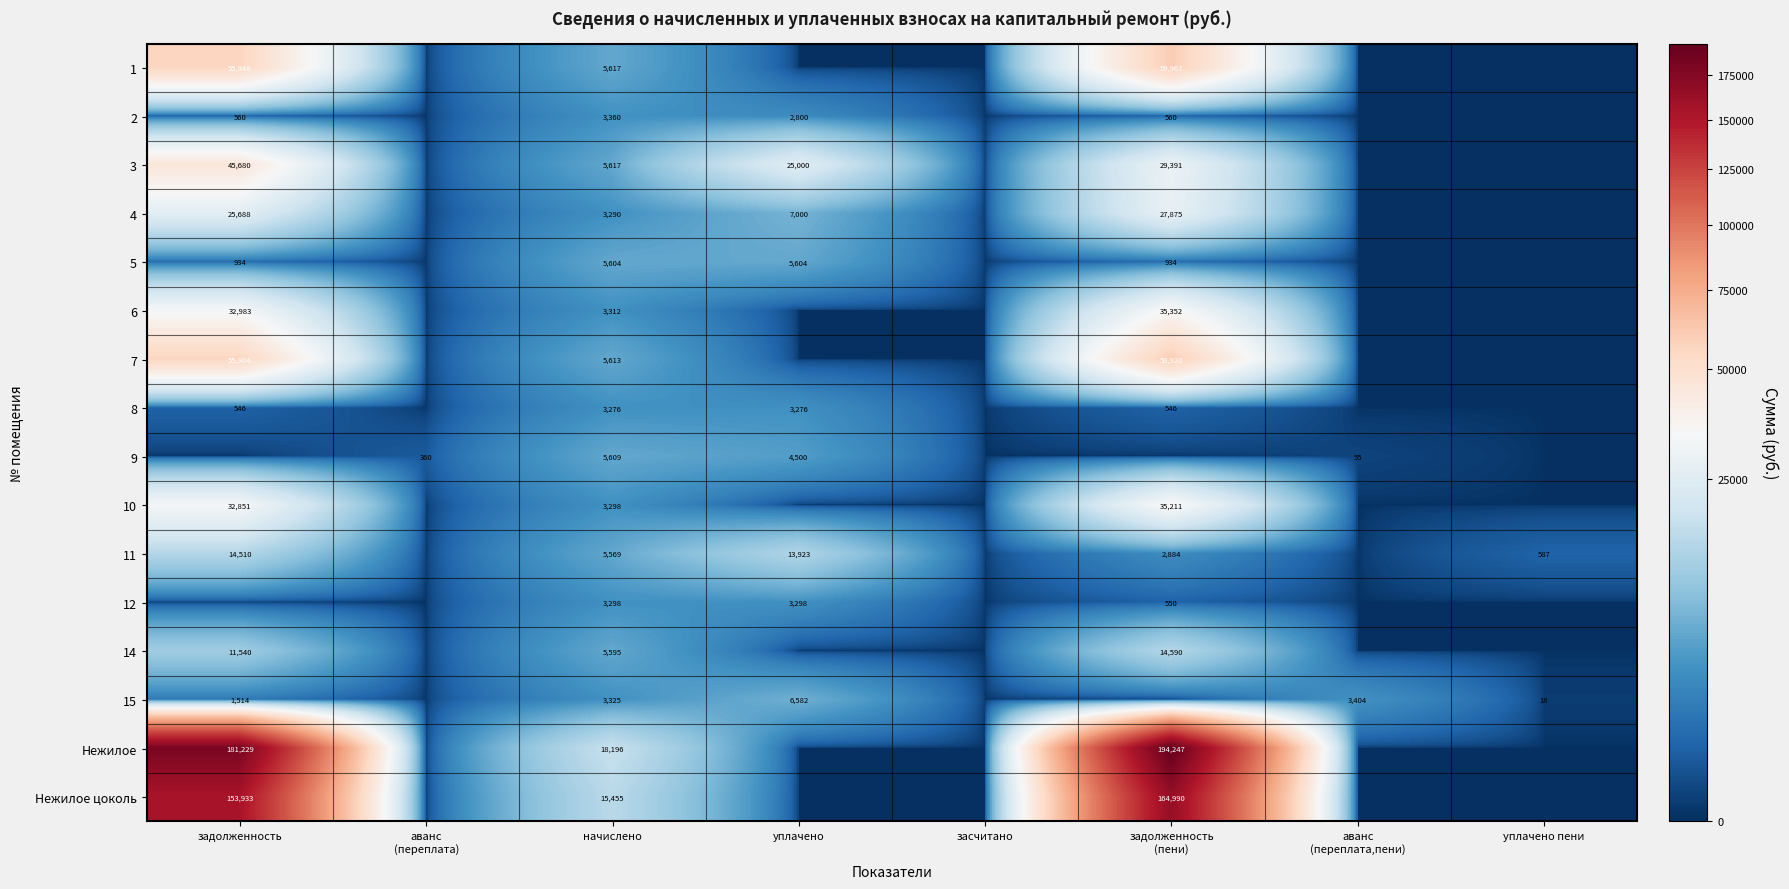

What is the difference between the highest and lowest values at уплачено?

25000.0